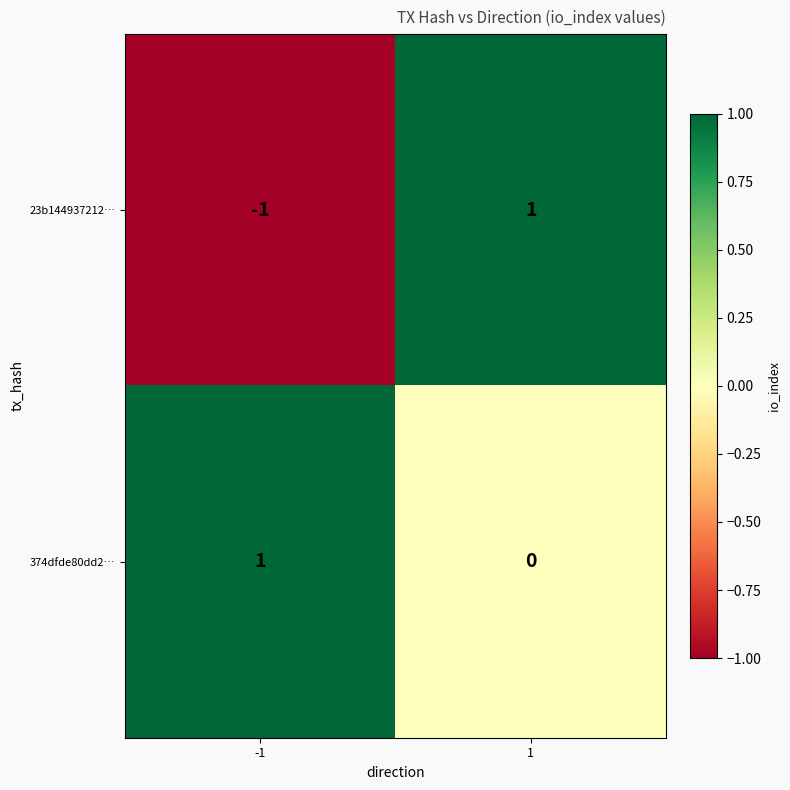

The 374dfde80dd2… series shows 1 at -1. True or false?

True